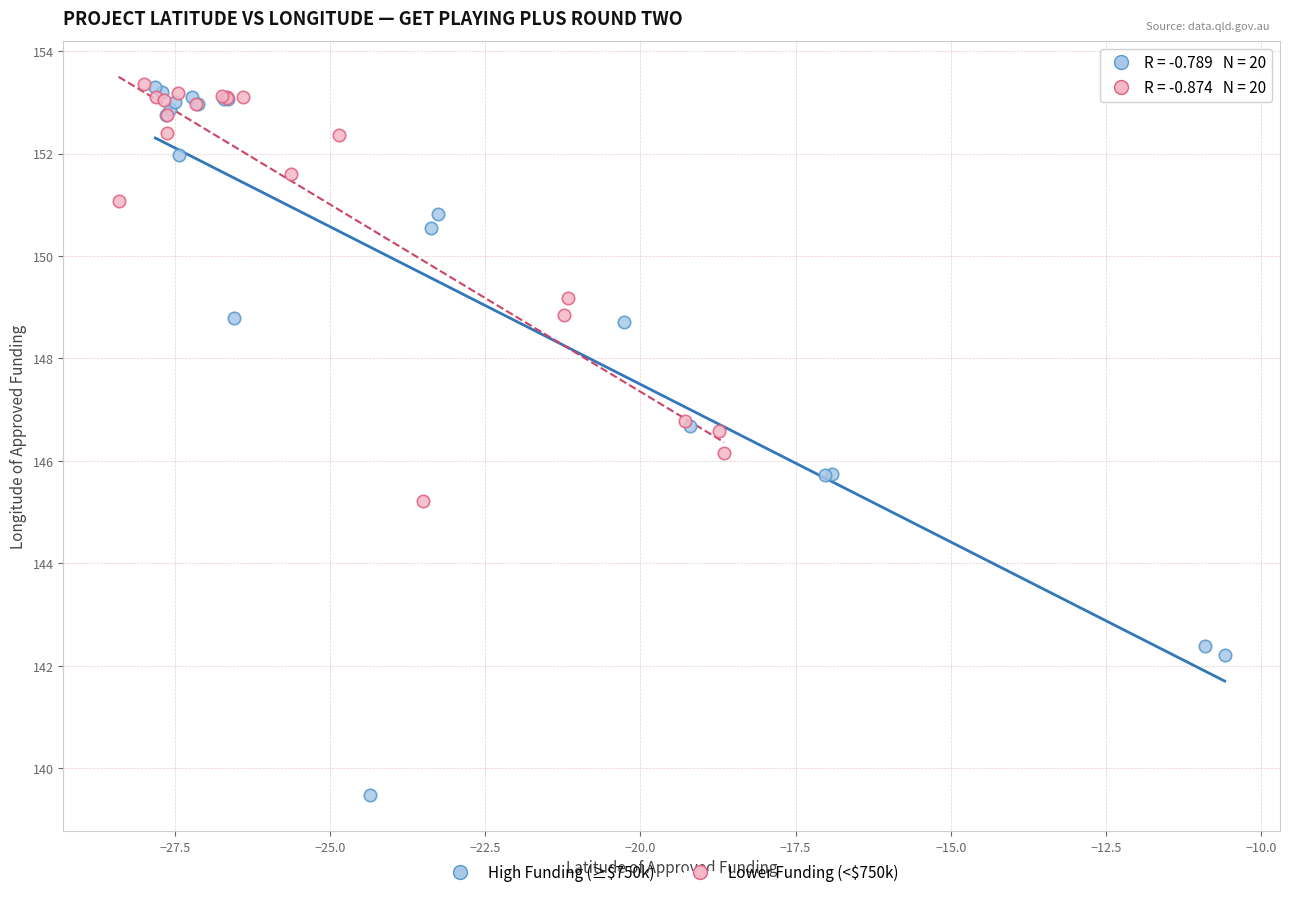

Which series contains the lowest Y value?

High Funding (≥$750k)